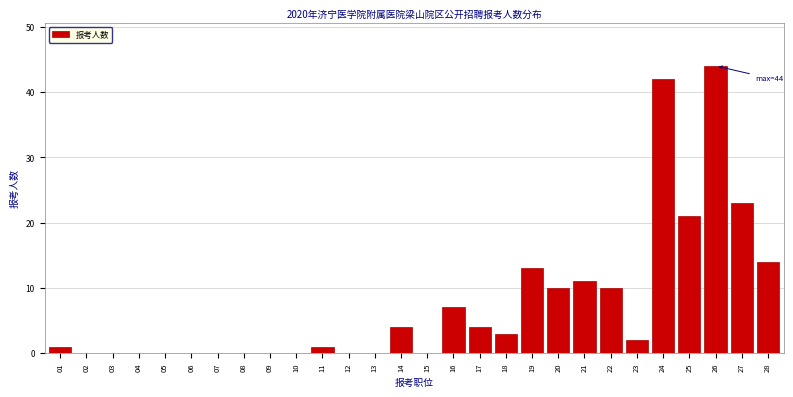

Reading left to right, extract all data points from this chart.

01=1	02=0	03=0	04=0	05=0	06=0	07=0	08=0	09=0	10=0	11=1	12=0	13=0	14=4	15=0	16=7	17=4	18=3	19=13	20=10	21=11	22=10	23=2	24=42	25=21	26=44	27=23	28=14